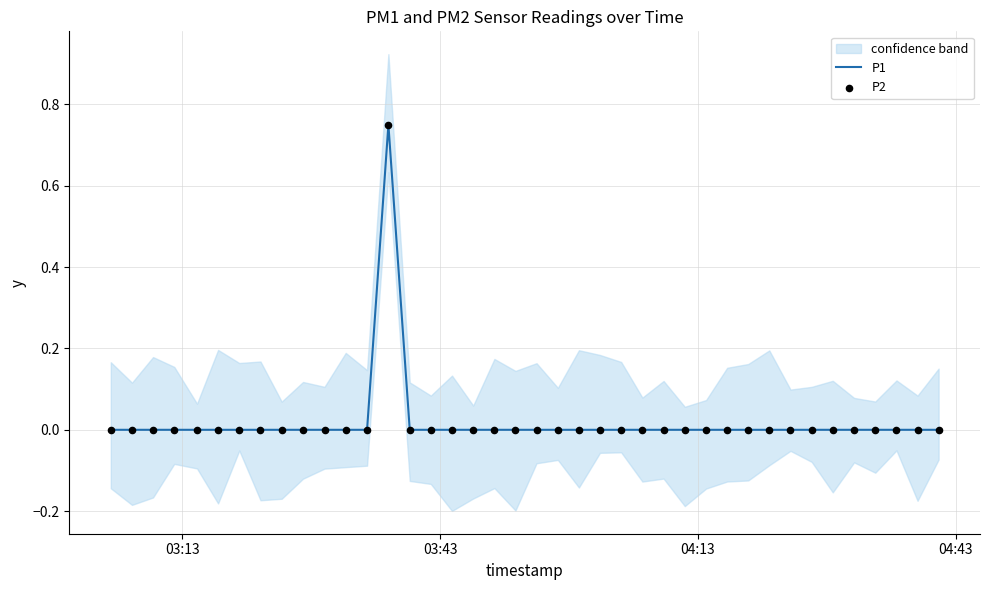

Which series contains the highest Y value?

P1